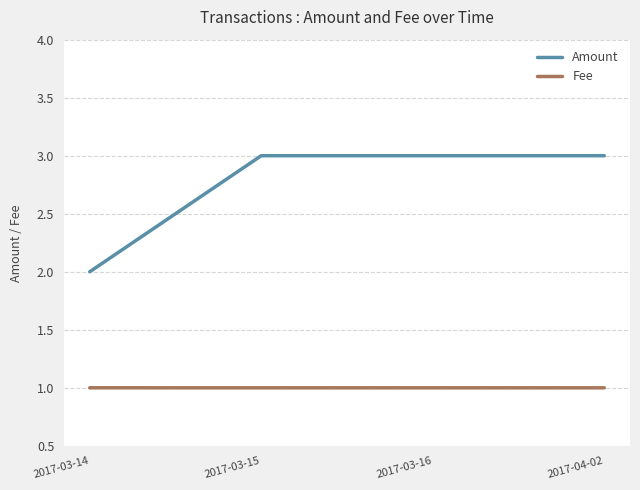

The value of Amount at 2017-03-16 is 1.2. True or false?

False